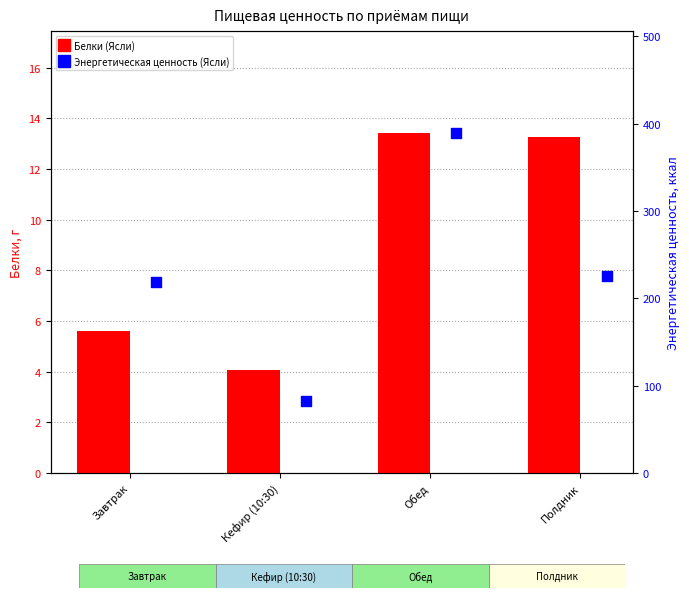

Which series contains the highest Y value?

Энергетическая ценность (Ясли)